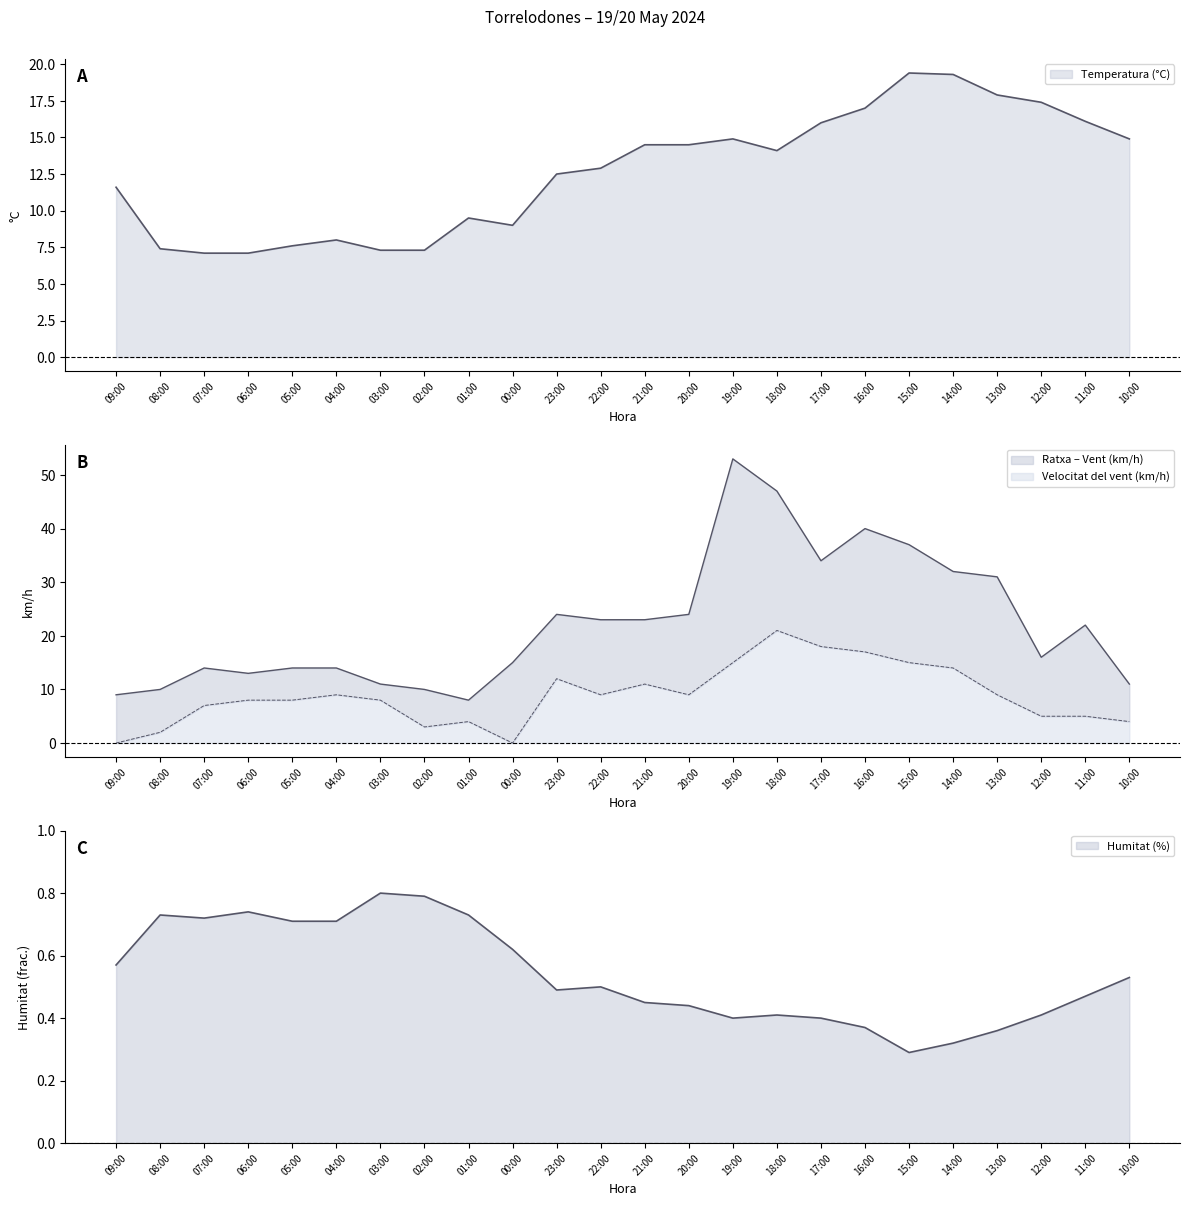

Which series has the largest total across all categories?

Ratxa (km/h)